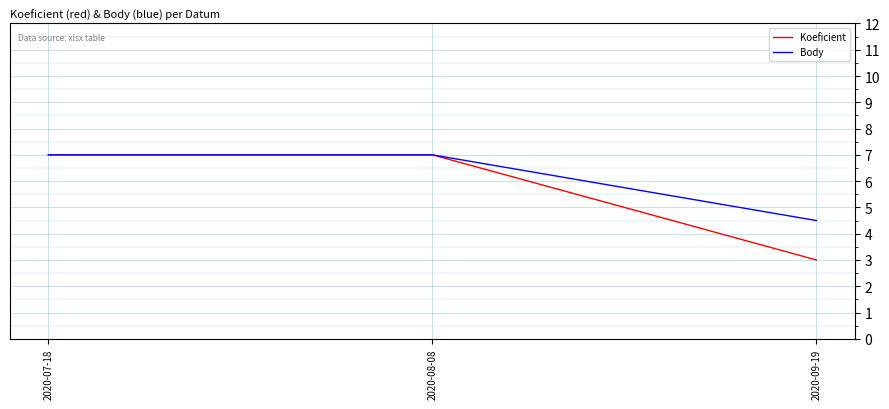

Which series has the largest range (max minus min)?

Koeficient